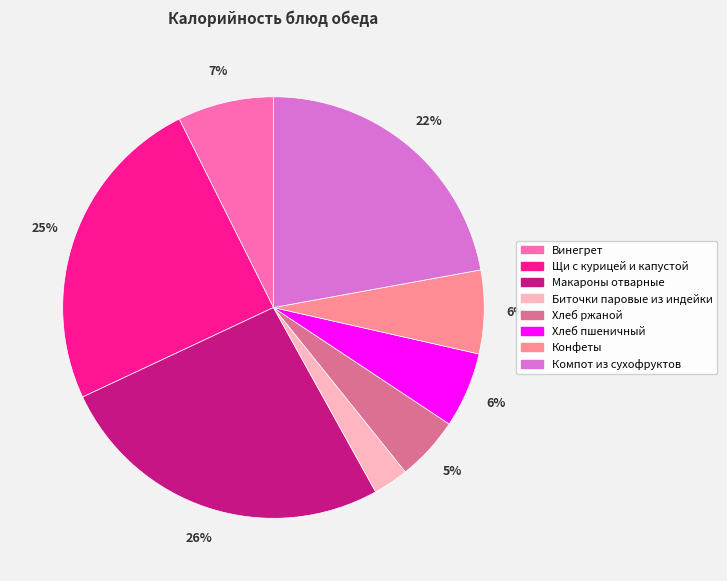

Between Макароны отварные and Щи с курицей и капустой, which is larger?

Макароны отварные